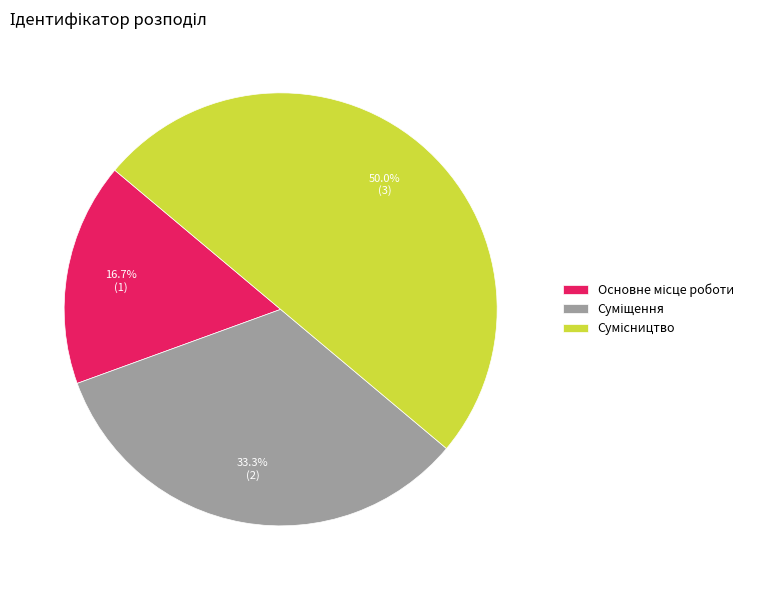

How many segments does this pie chart have?

3